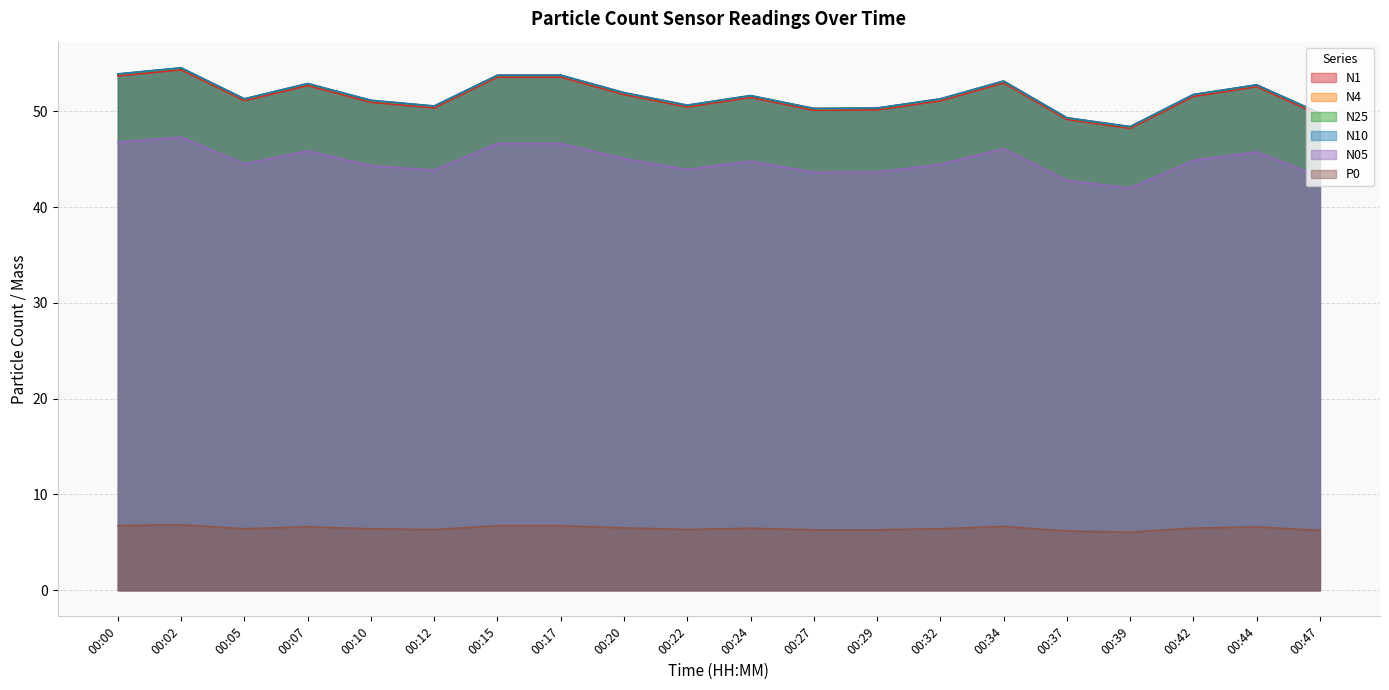

At which label does N05 reach its minimum?

00:39